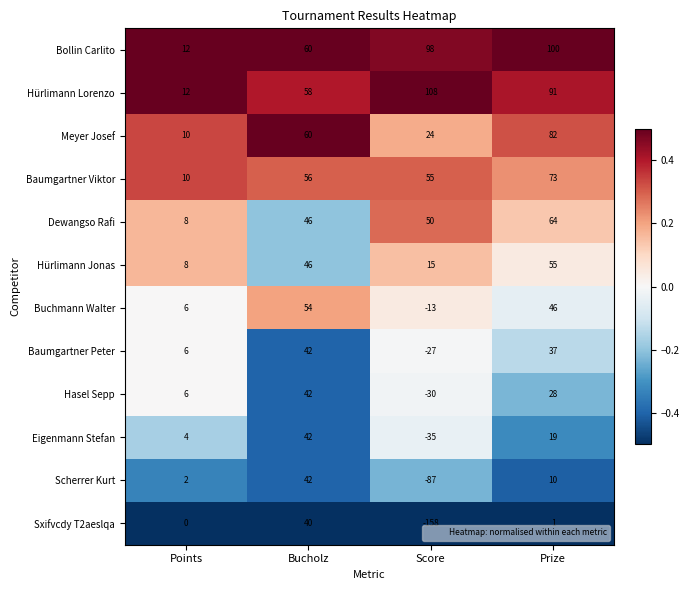

Where is Buchmann Walter nearest to the value 20?

Points